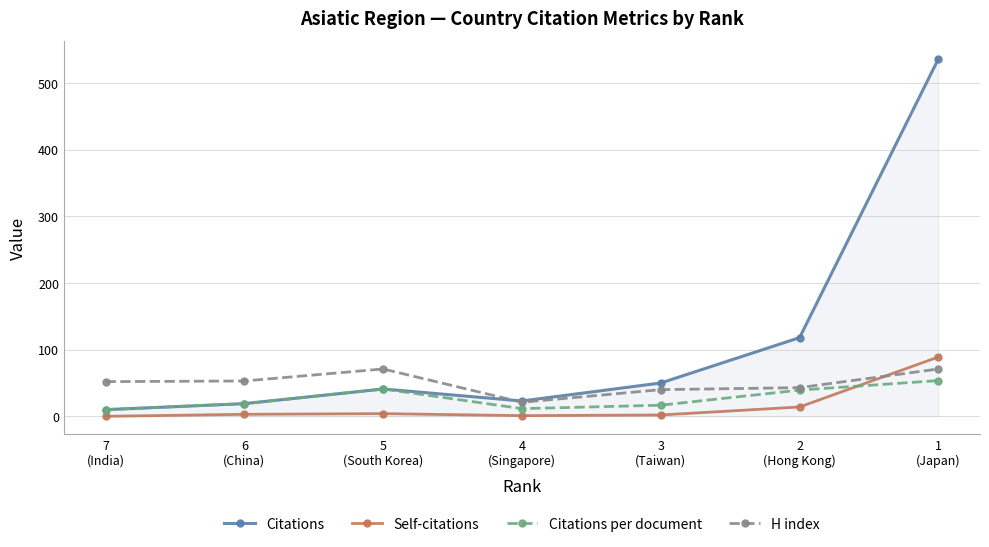

What is the label of the 3rd point from the right?

3
(Taiwan)